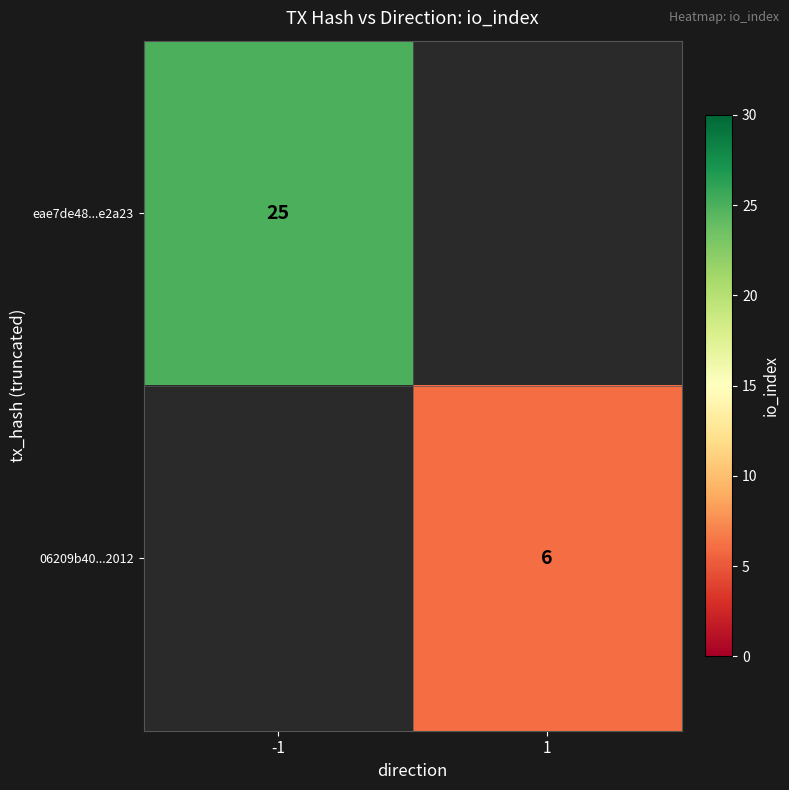

True or false: eae7de48...e2a23 has a value of 39 at -1.

False